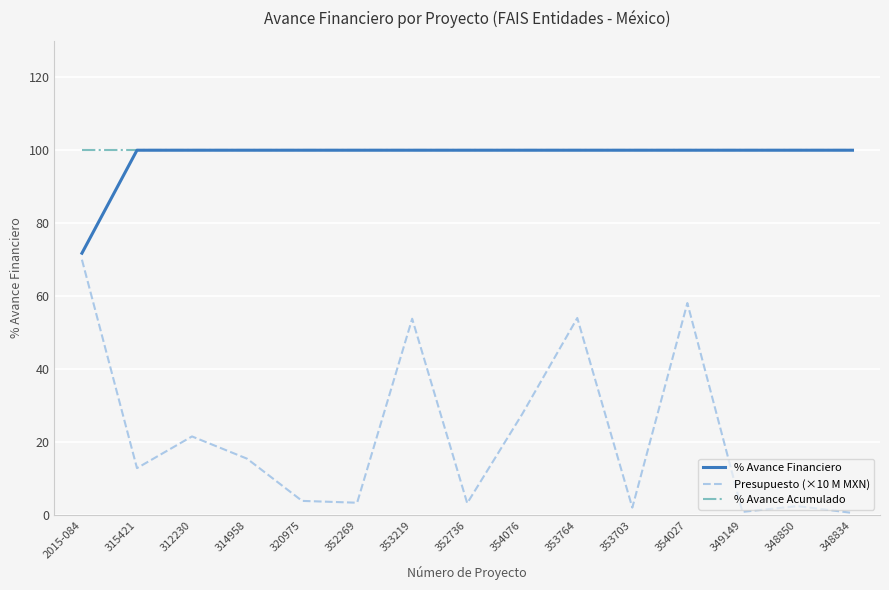

What is the difference between the second highest and minimum values in the Presupuesto (×10 M MXN) series?

57.5